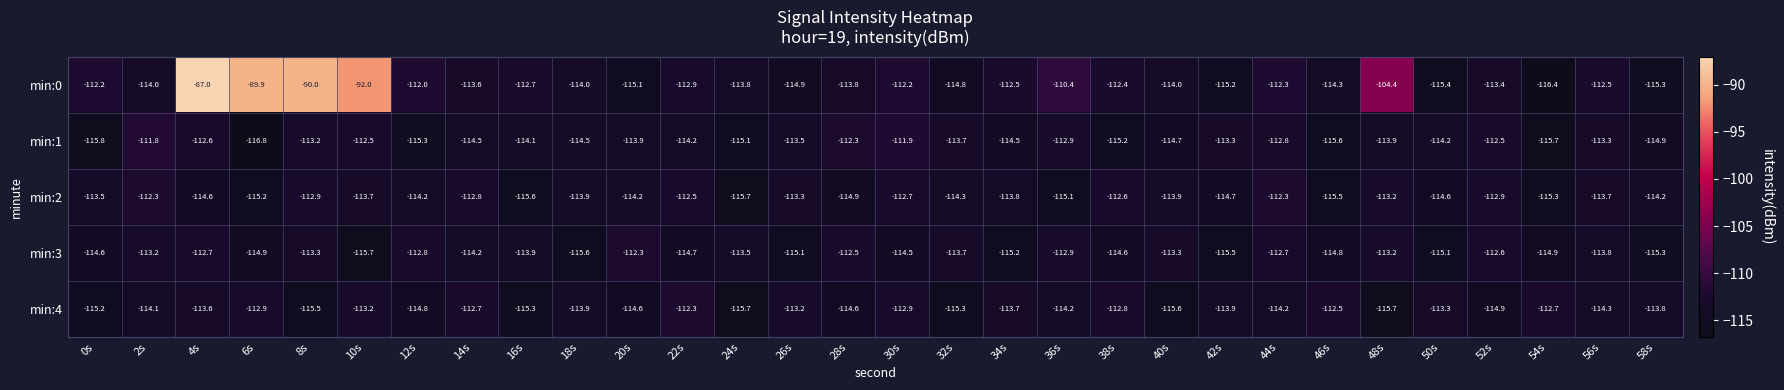

Which label corresponds to the largest value in the chart?

4s